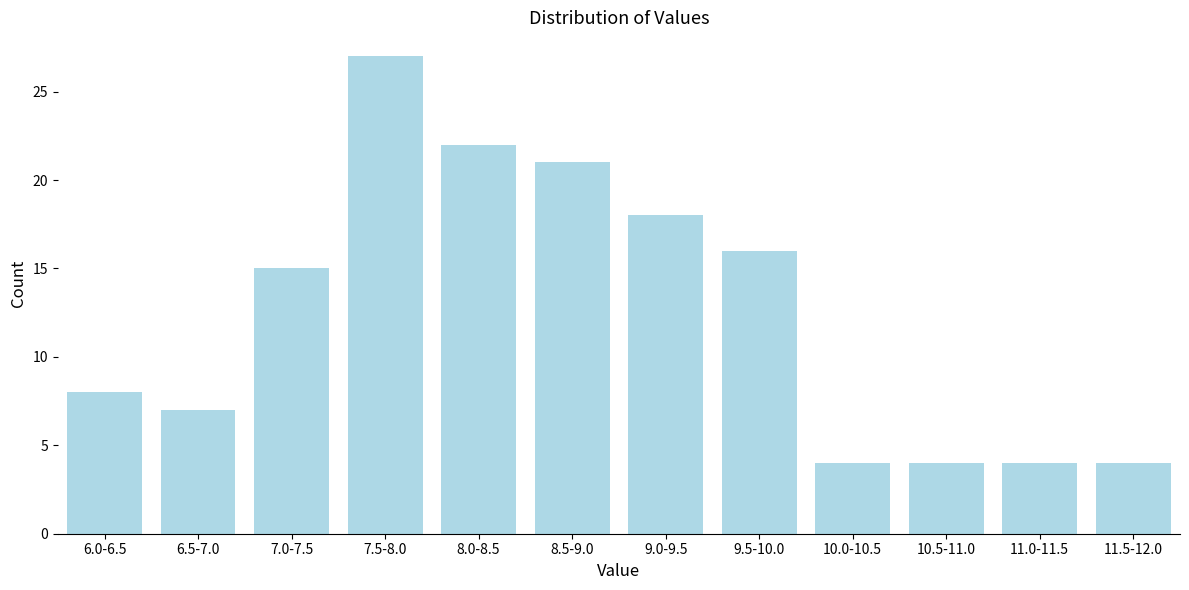

Reading left to right, transcribe all the data shown in this chart.

6.0-6.5=8	6.5-7.0=7	7.0-7.5=15	7.5-8.0=27	8.0-8.5=22	8.5-9.0=21	9.0-9.5=18	9.5-10.0=16	10.0-10.5=4	10.5-11.0=4	11.0-11.5=4	11.5-12.0=4